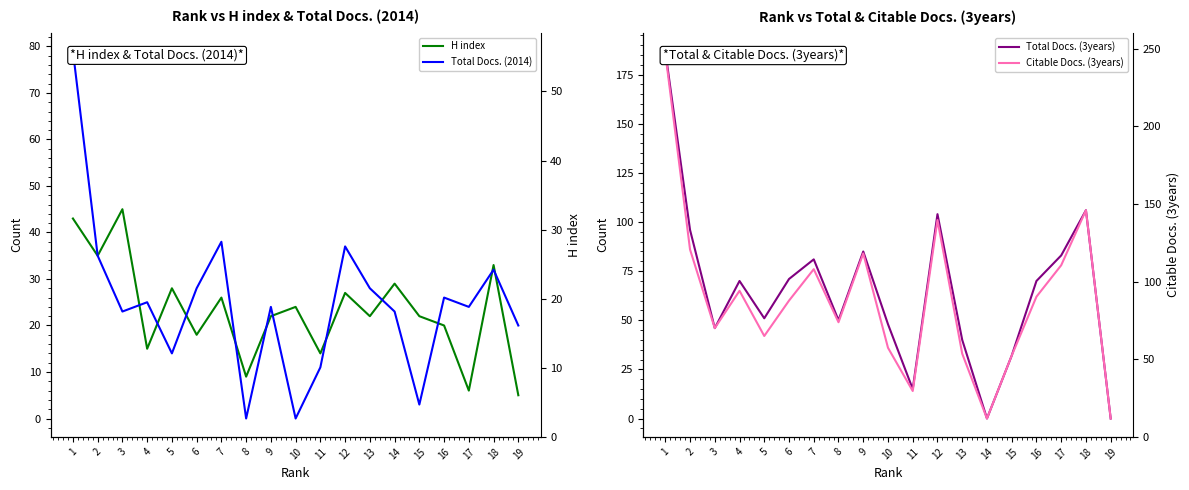

True or false: Citable Docs. (3years) has a value of 23 at 5.

False